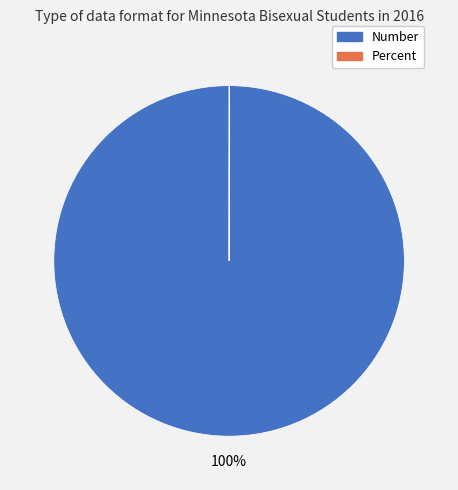

Is it true that Number is 100% of the pie?

True